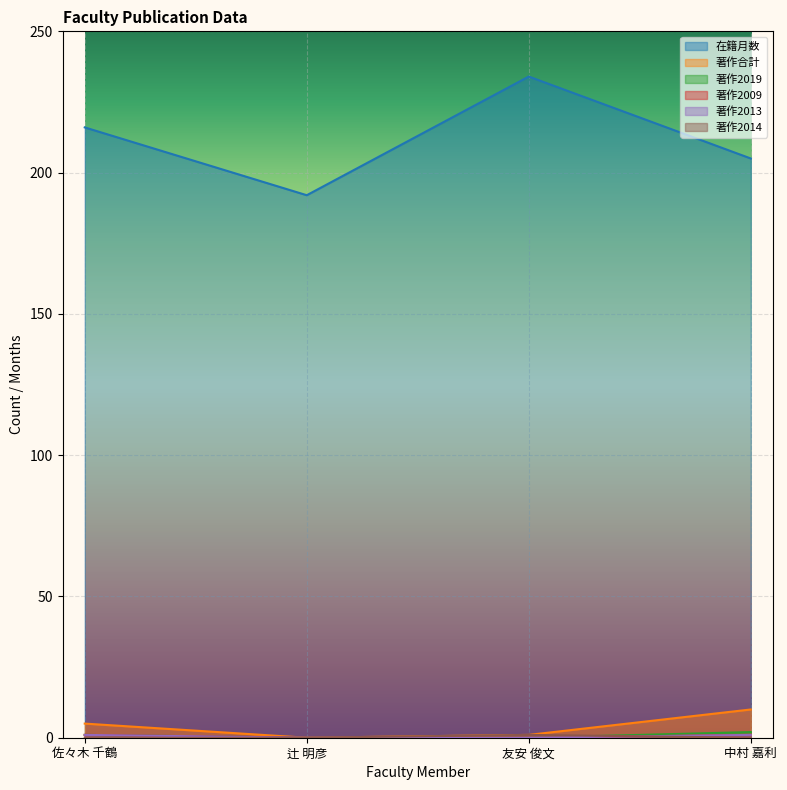

What are all the series names shown in the legend?

在籍月数, 著作合計, 著作2019, 著作2009, 著作2013, 著作2014